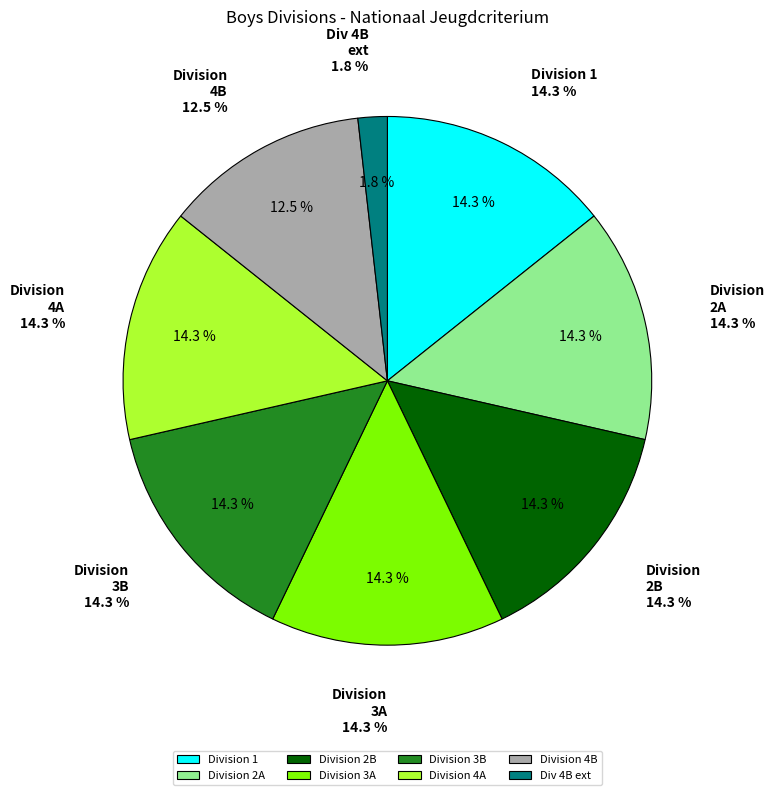

How many segments does this pie chart have?

8